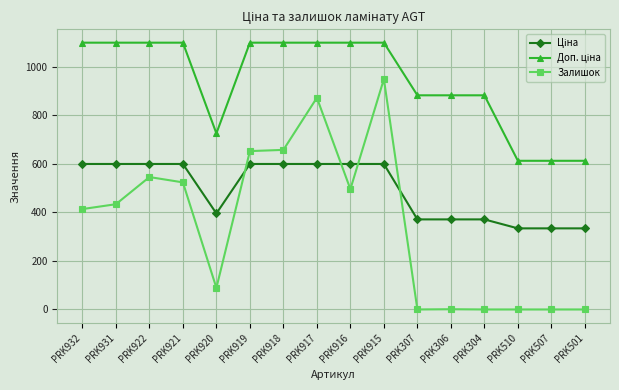

True or false: Залишок has more than 2 interior local peaks.

True